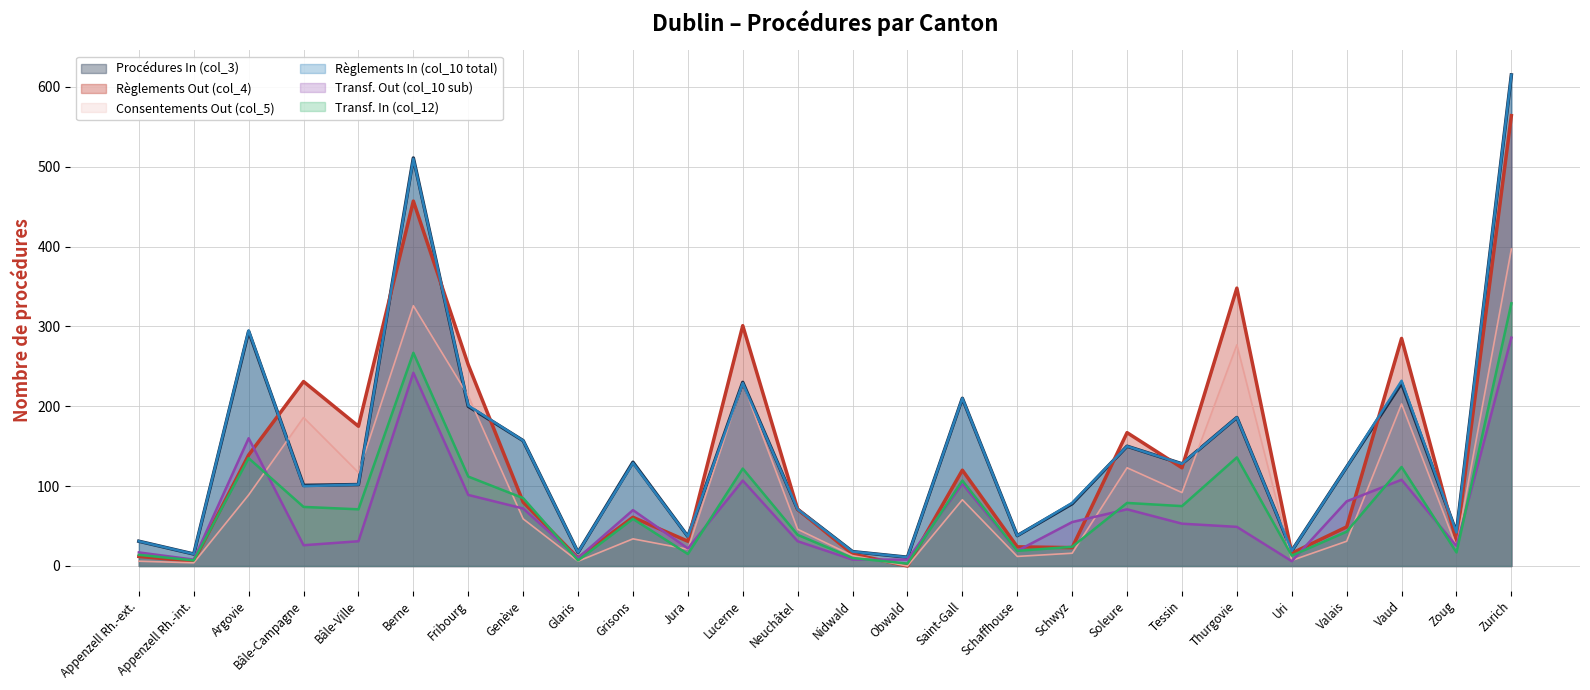

At which category does the chart reach its peak across all series?

Zurich